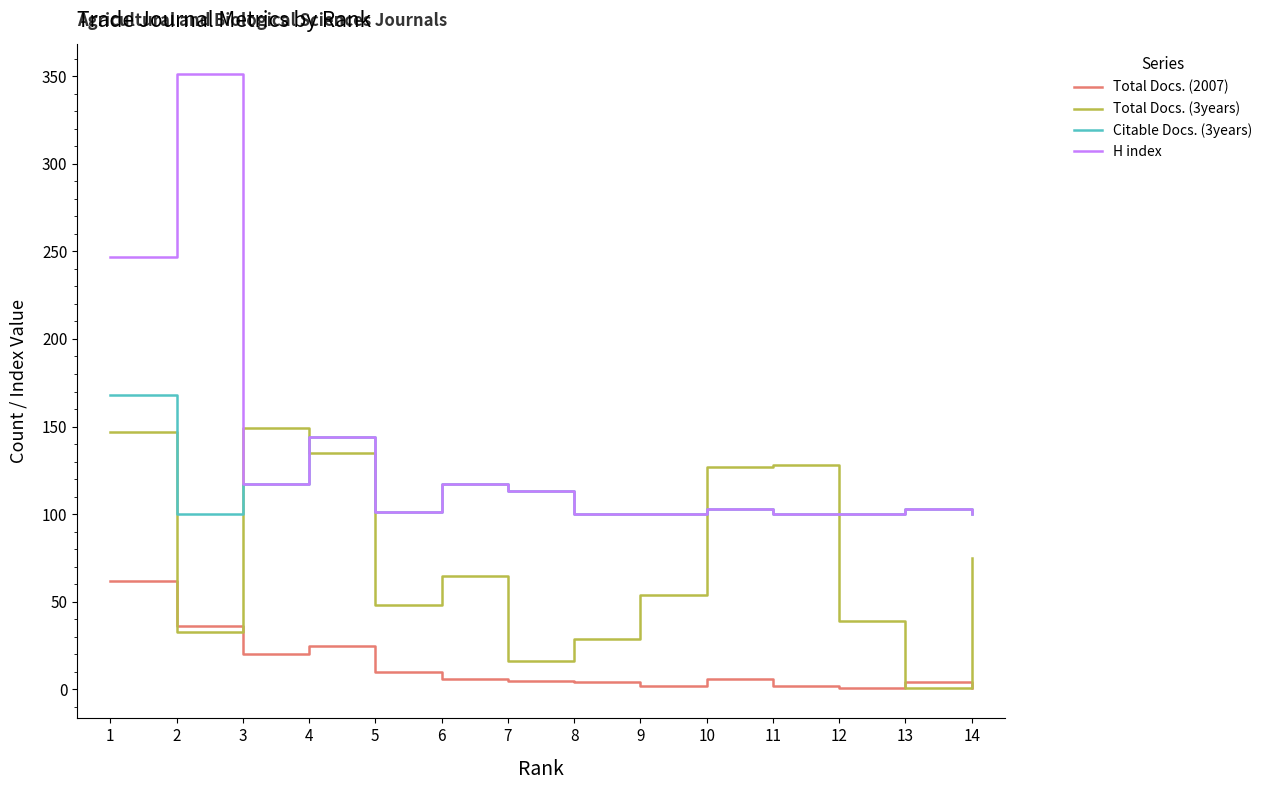

True or false: Total Docs. (3years) and H index intersect in this chart.

True